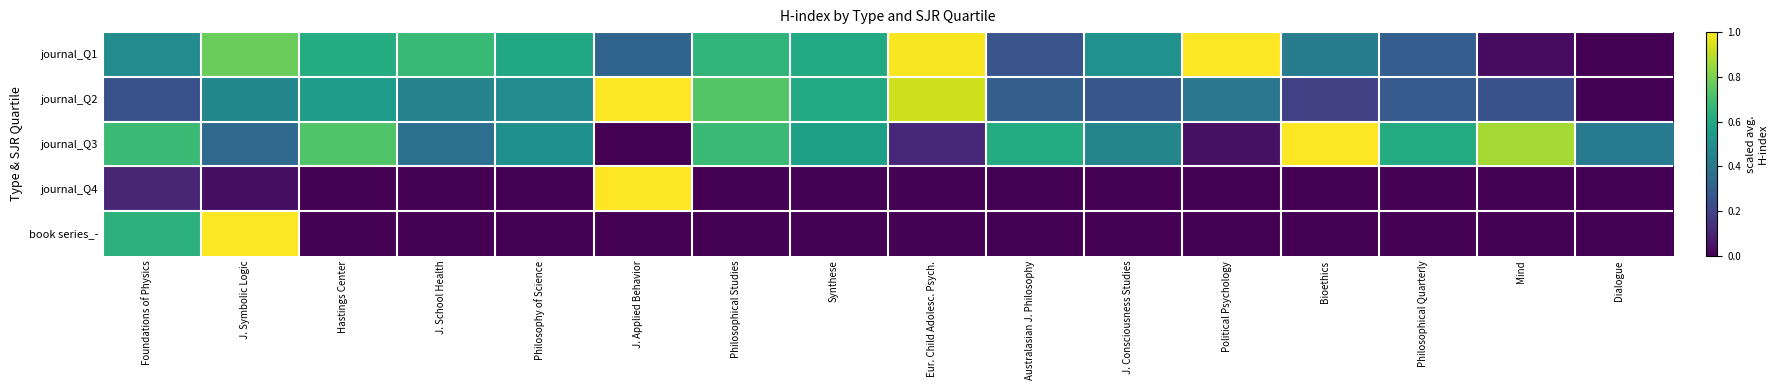

Count the number of categories in the chart.

16